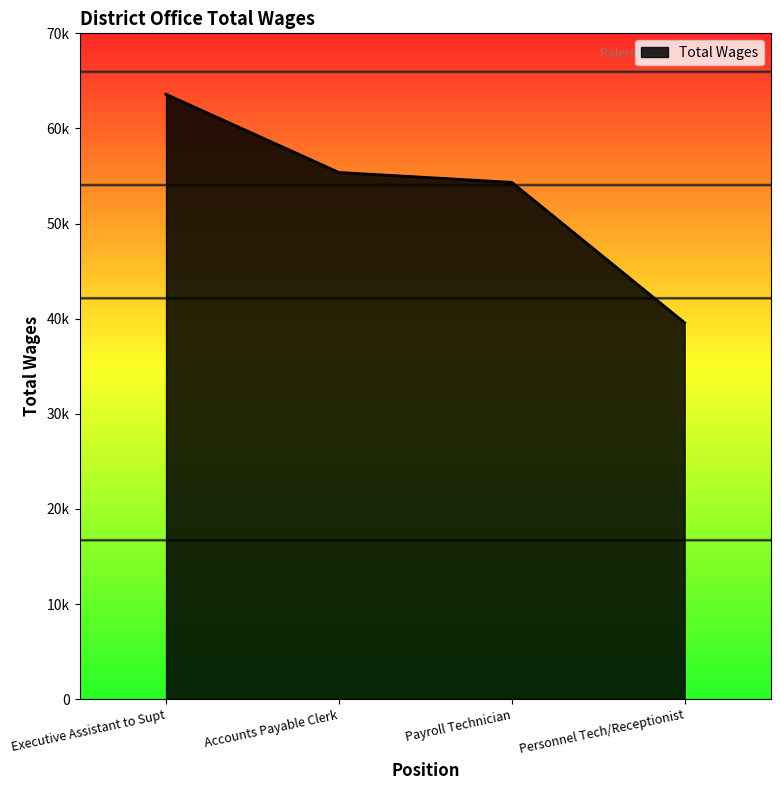

List the labels in order of value, smallest first.

Personnel Tech/Receptionist, Payroll Technician, Accounts Payable Clerk, Executive Assistant to Supt